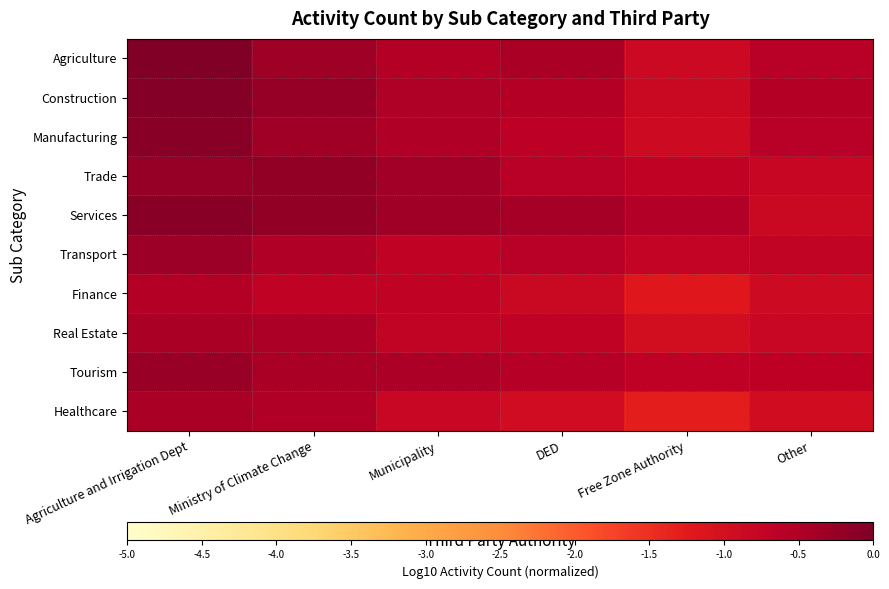

Which series changed the most between Ministry of Climate Change and DED?

Healthcare